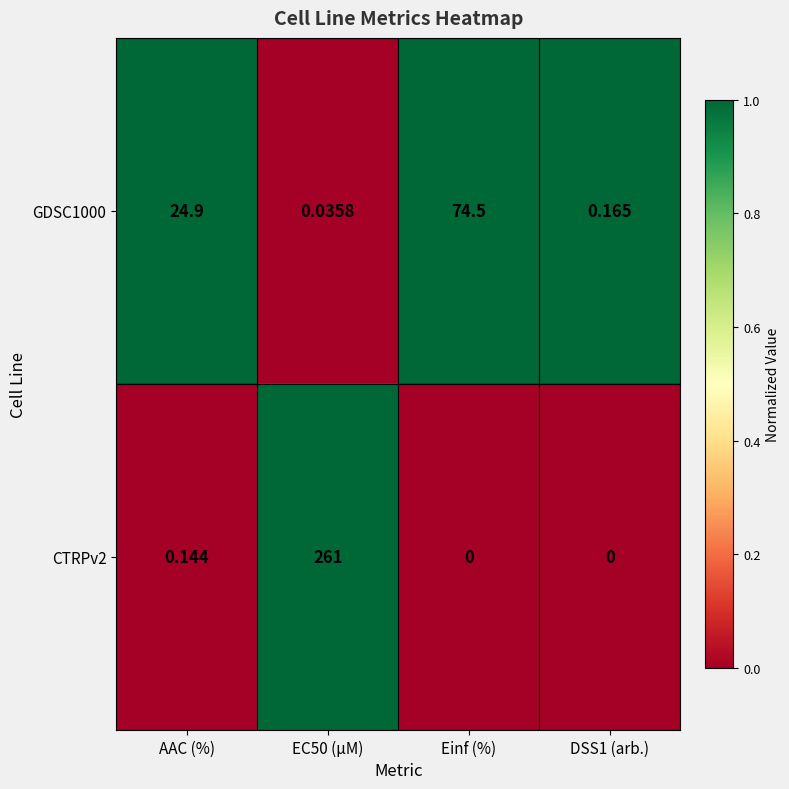

Where is CTRPv2 nearest to the value 130?

AAC (%)